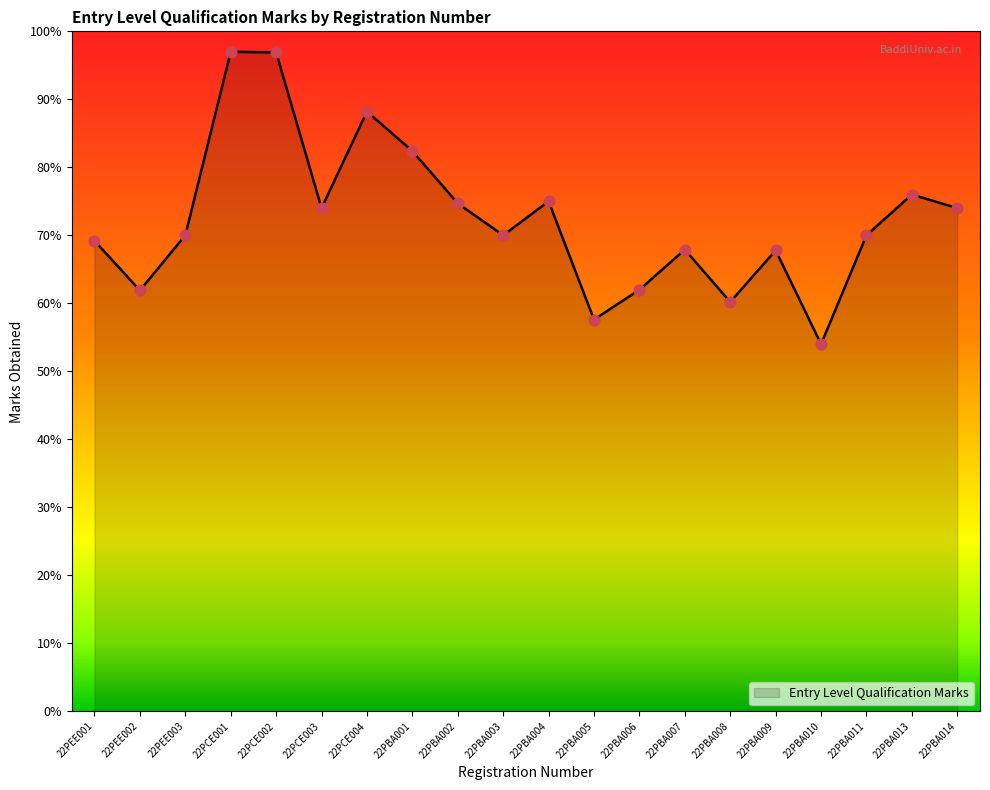

Approximately how many times larger is the value at 22PCE003 compared to 22PBA009?

1.1